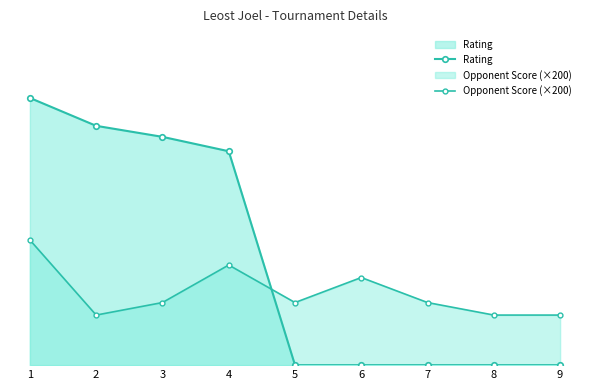

What is the sum of all Rating values?

7580